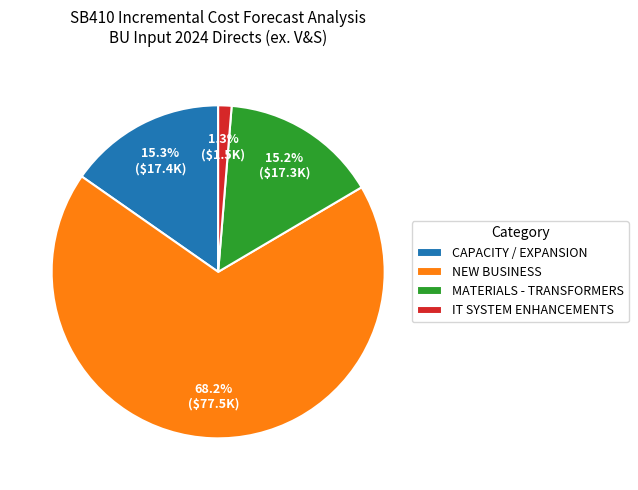

True or false: MATERIALS - TRANSFORMERS accounts for 15% of the total.

True